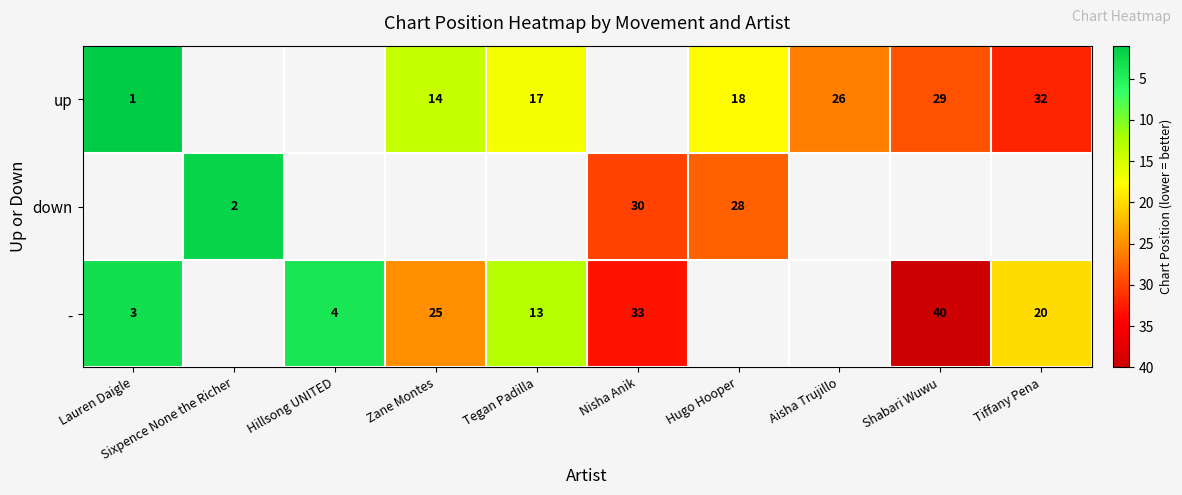

True or false: - has a value of 4 at Hillsong UNITED.

True